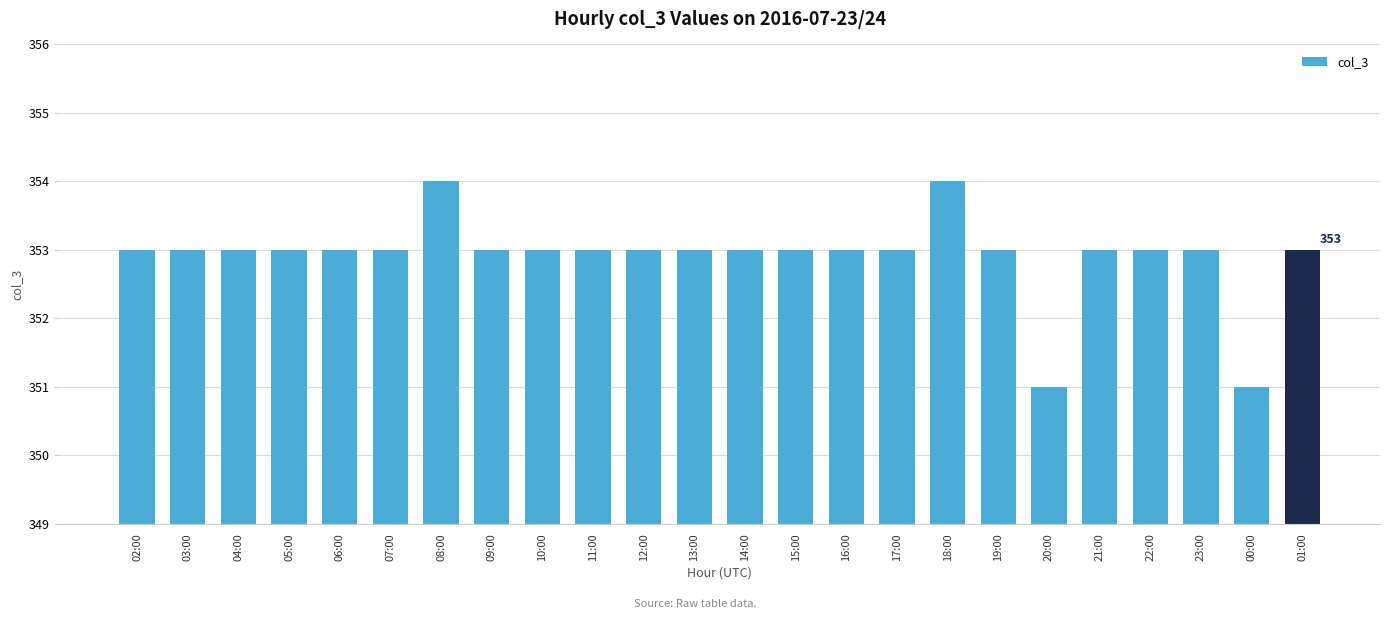

Reading right to left, list all the values displayed in this chart.

353	351	353	353	353	351	353	354	353	353	353	353	353	353	353	353	353	354	353	353	353	353	353	353